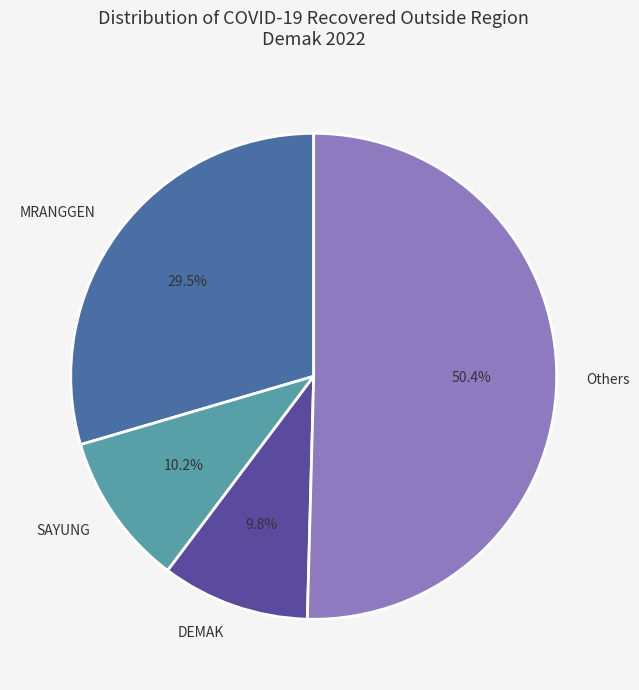

Between Others and SAYUNG, which is larger?

Others